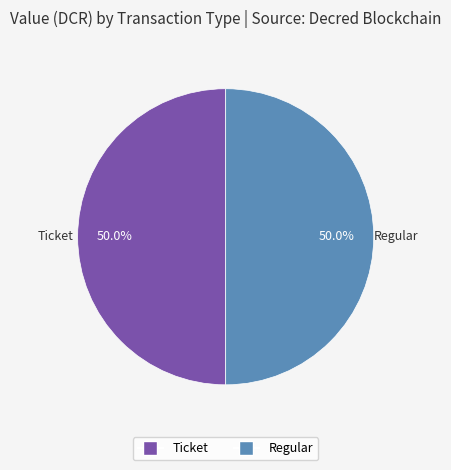

How many segments does this pie chart have?

2